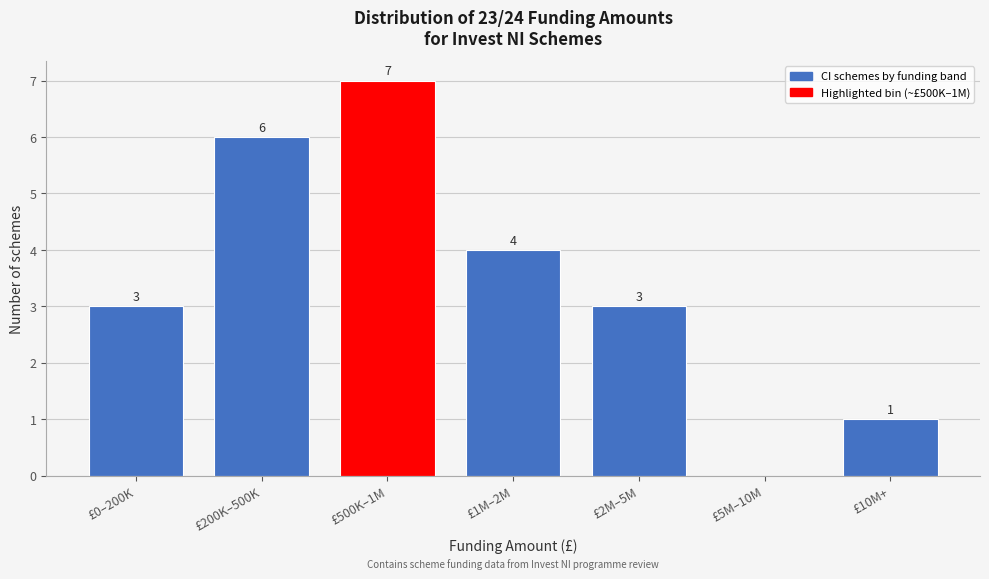

Reading left to right, what are all the values shown in this chart?

£0–200K=3	£200K–500K=6	£500K–1M=7	£1M–2M=4	£2M–5M=3	£5M–10M=0	£10M+=1